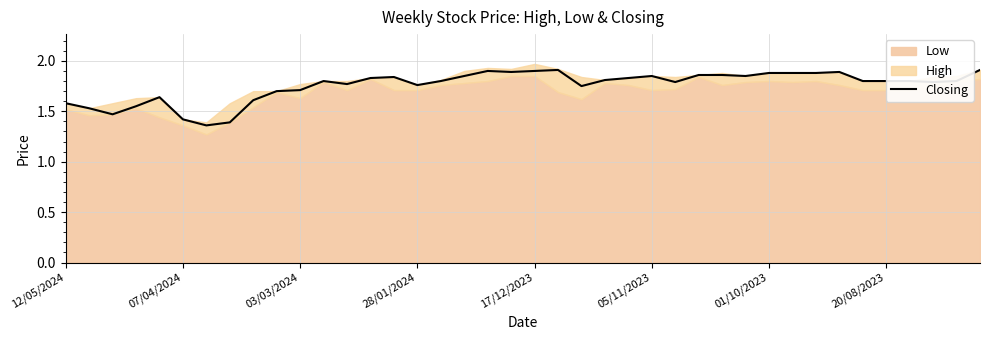

Reading left to right, extract all data points from this chart.

1.6	1.5	1.5	1.6	1.6	1.4	1.4	1.4	1.6	1.7	1.7	1.8	1.8	1.8	1.8	1.8	1.8	1.9	1.9	1.9	1.9	1.9	1.8	1.8	1.8	1.9	1.8	1.9	1.9	1.9	1.9	1.9	1.9	1.9	1.8	1.8	1.8	1.8	1.8	1.9